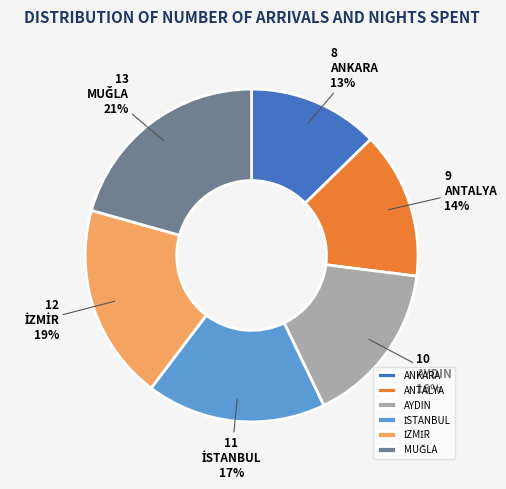

Which has a higher value, ANTALYA or AYDIN?

AYDIN